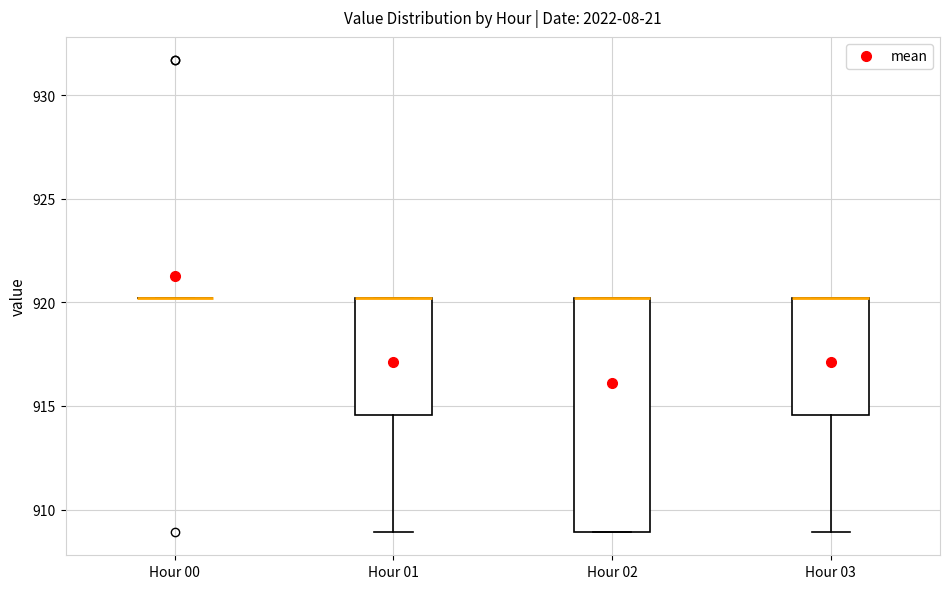

Reading left to right, transcribe this box plot: for each box, give where its median line is, the range the box spans, and where its two whiskers end, as read against the y-axis. The values are not printed on the chart, so give them approximately, as read against the axis.

Hour 00: box collapsed to a line at 920.0, whiskers 920.0 to 920.0
Hour 01: median 920.0 (drawn on the box's upper edge), box 914.5 to 920.0, whiskers 909.0 to 920.0
Hour 02: median 920.0 (drawn on the box's upper edge), box 909.0 to 920.0, whiskers 909.0 to 920.0
Hour 03: median 920.0 (drawn on the box's upper edge), box 914.5 to 920.0, whiskers 909.0 to 920.0